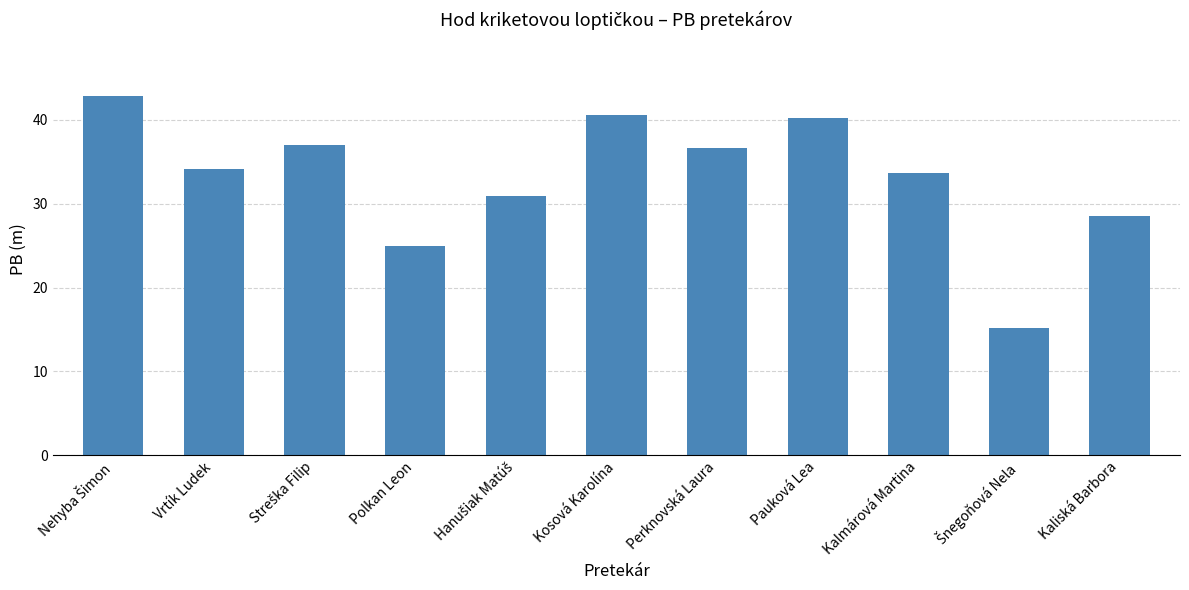

What is the sum of the values at Kalmárová Martina and Polkan Leon?

58.7